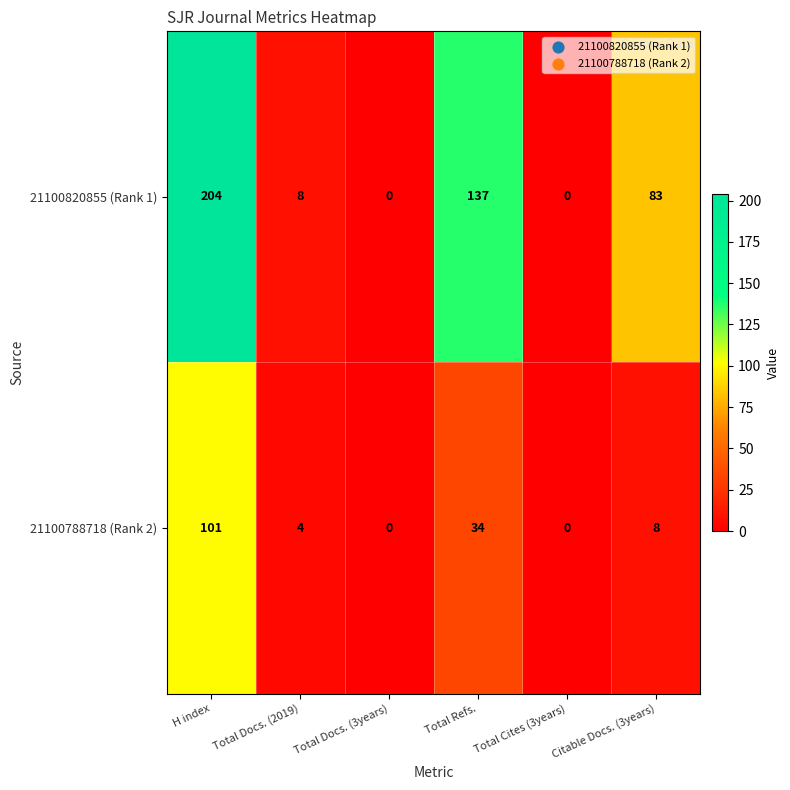

What is the total value across all series at Citable Docs. (3years)?

91